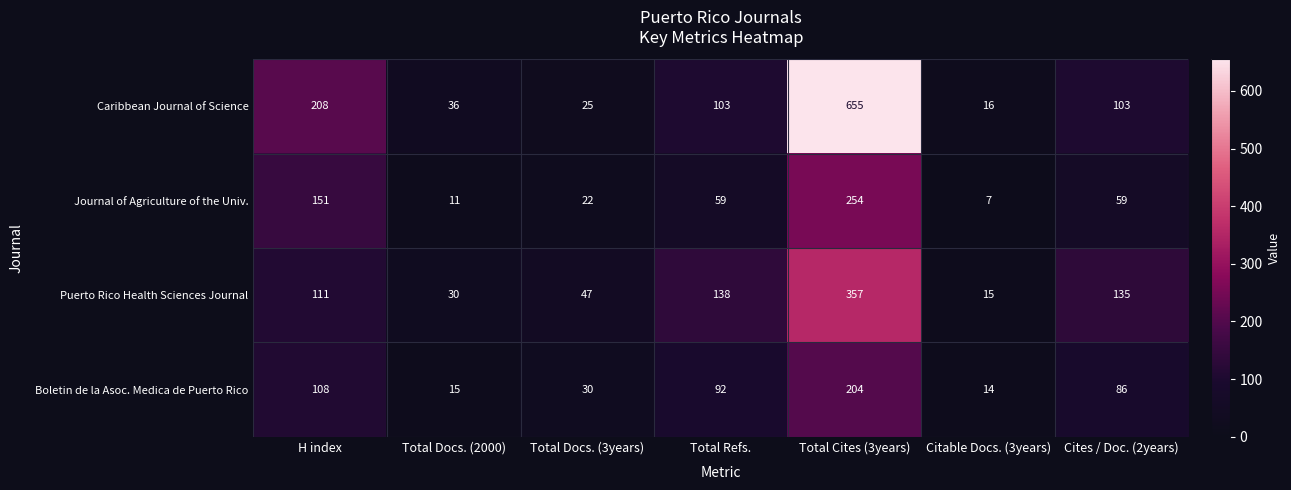

Where does the Caribbean Journal of Science series first go above 103?

H index